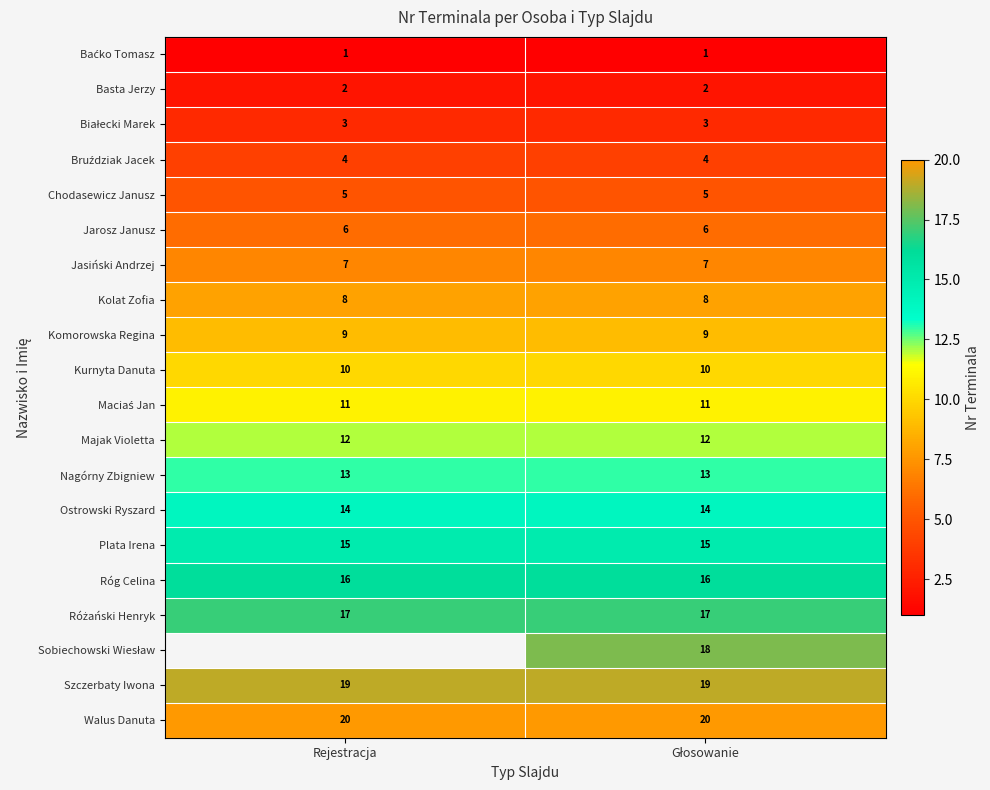

The value of Chodasewicz Janusz at Rejestracja is 3. True or false?

False